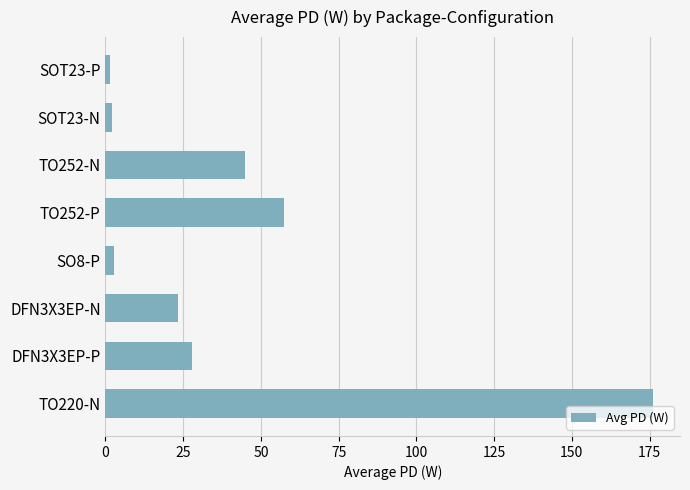

What is the change in value from DFN3X3EP-N to TO220-N?

+152.8